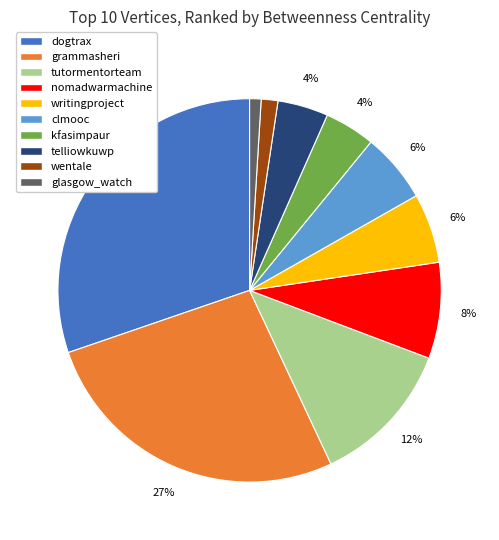

To the nearest percent, what is the average slice percentage?

10%